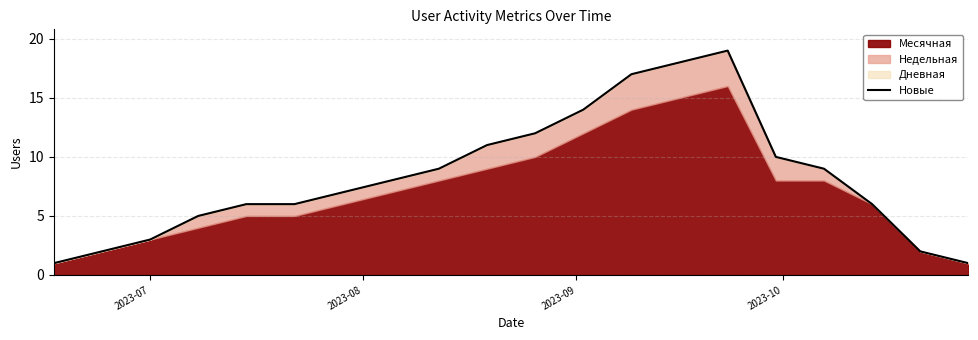

The chart shows a value of 7 at 2023-10. True or false?

False